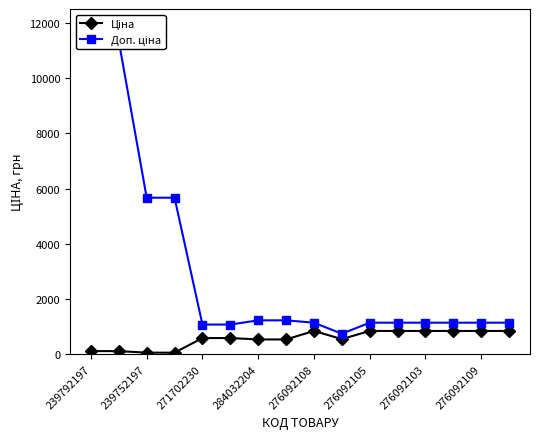

What is the lowest value of the Доп. ціна series?

742.0